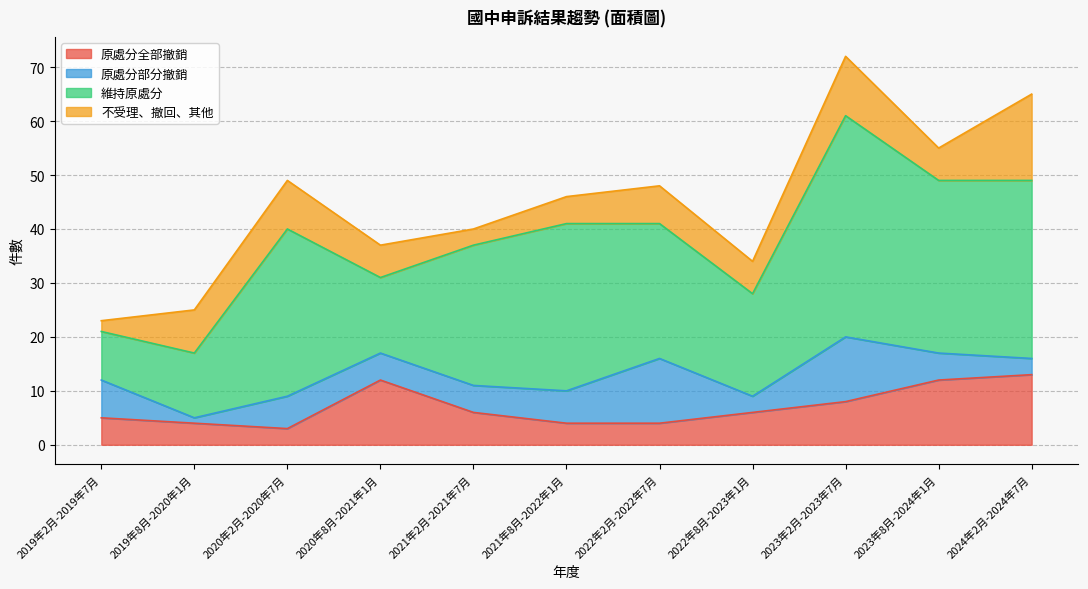

Which category has the highest value across all series?

2023年2月-2023年7月